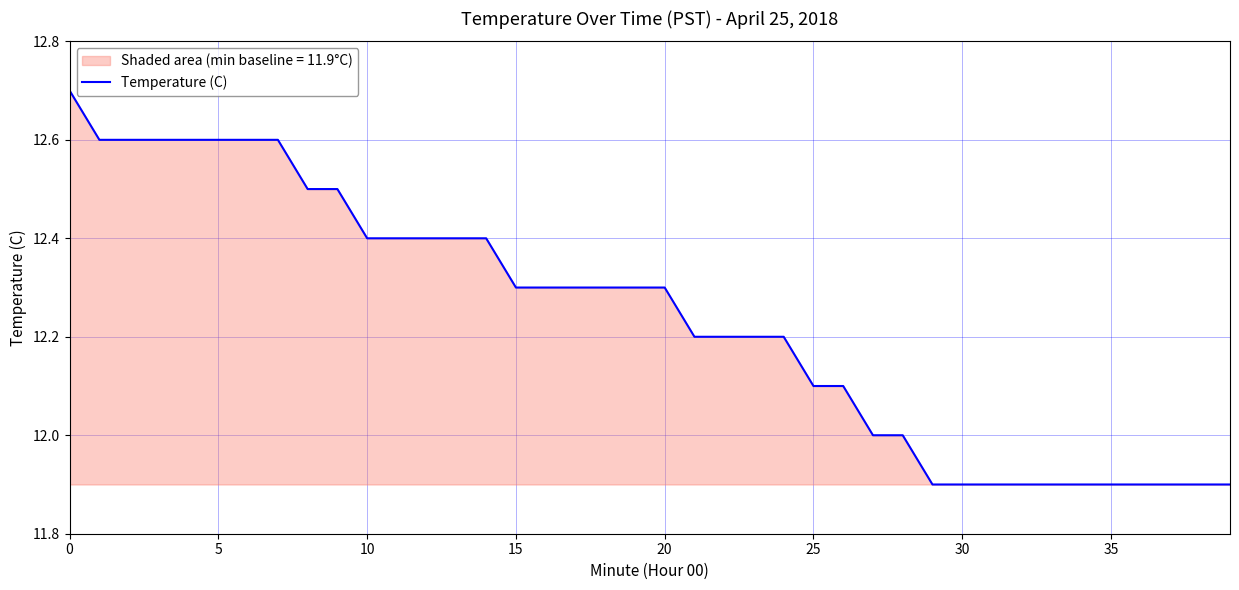

What is the change in value from 22 to 25?

-0.1